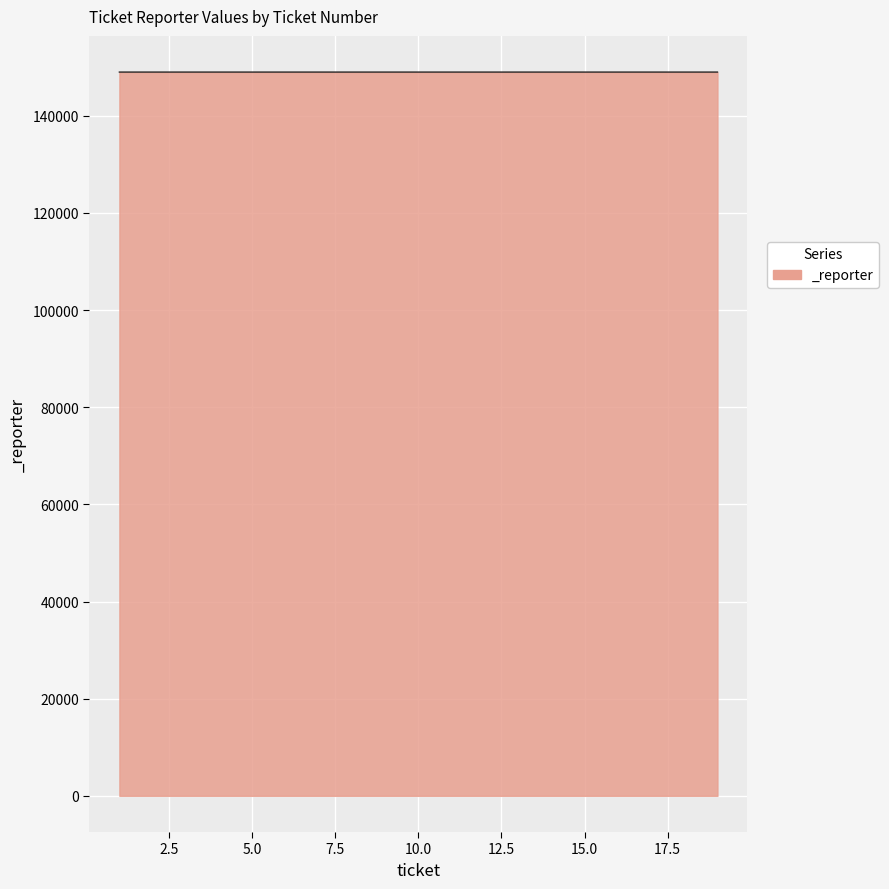

What is the greatest value displayed?

149008.1